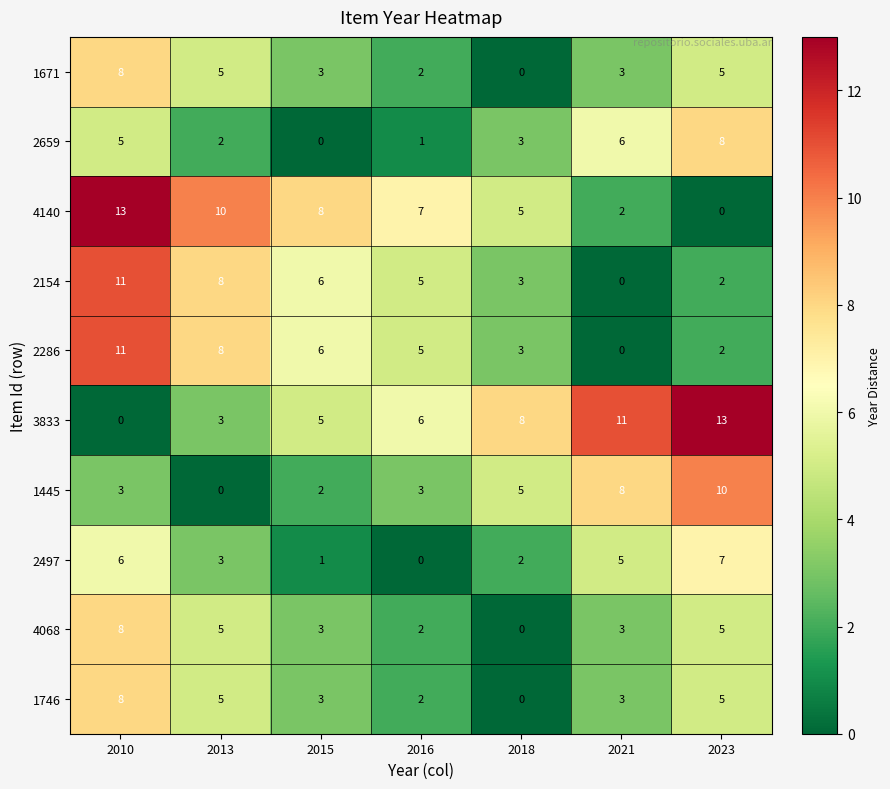

True or false: 3833 has a value of 5 at 2013.

False